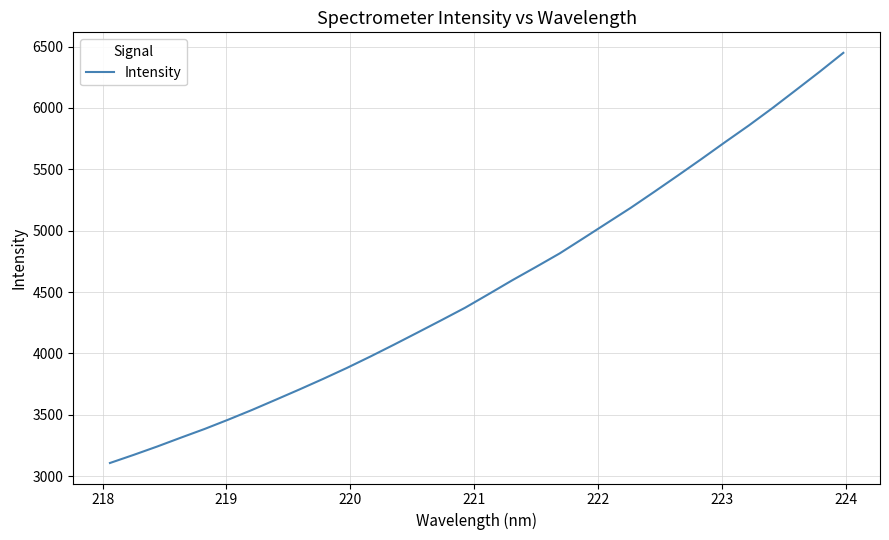

What is the maximum value shown in the chart?

6448.6